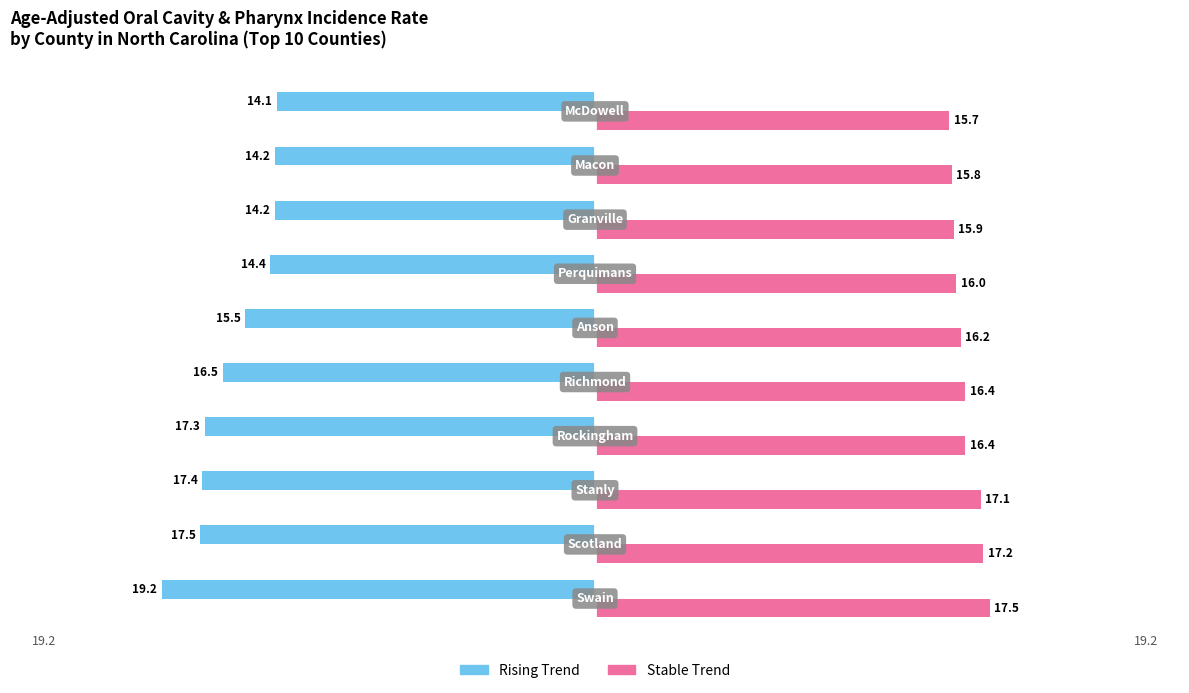

What is the maximum value shown in the chart?

17.5